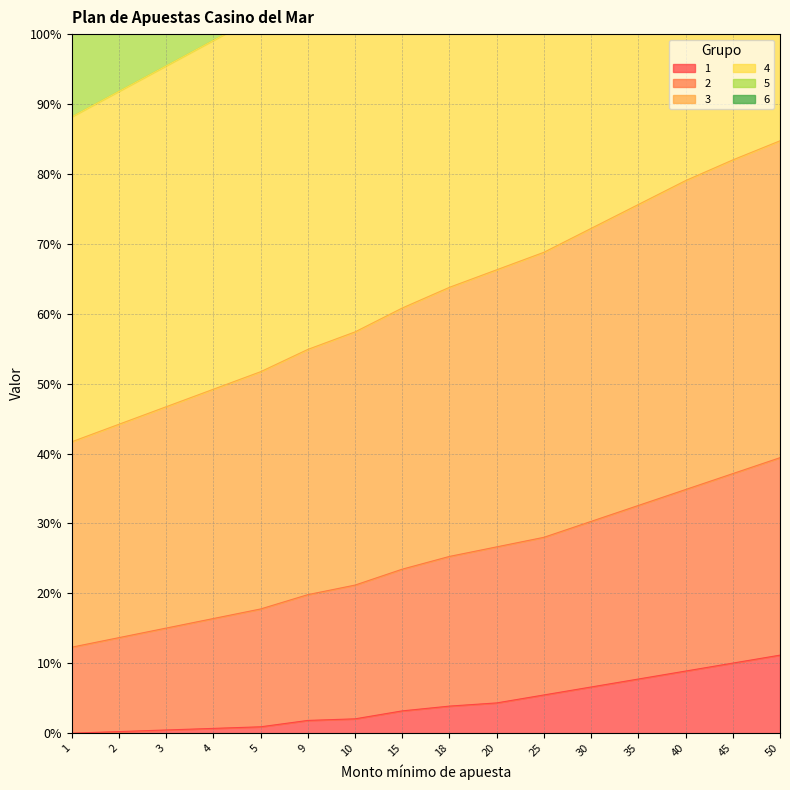

True or false: 1 has a value of 0.6 at 5.

False